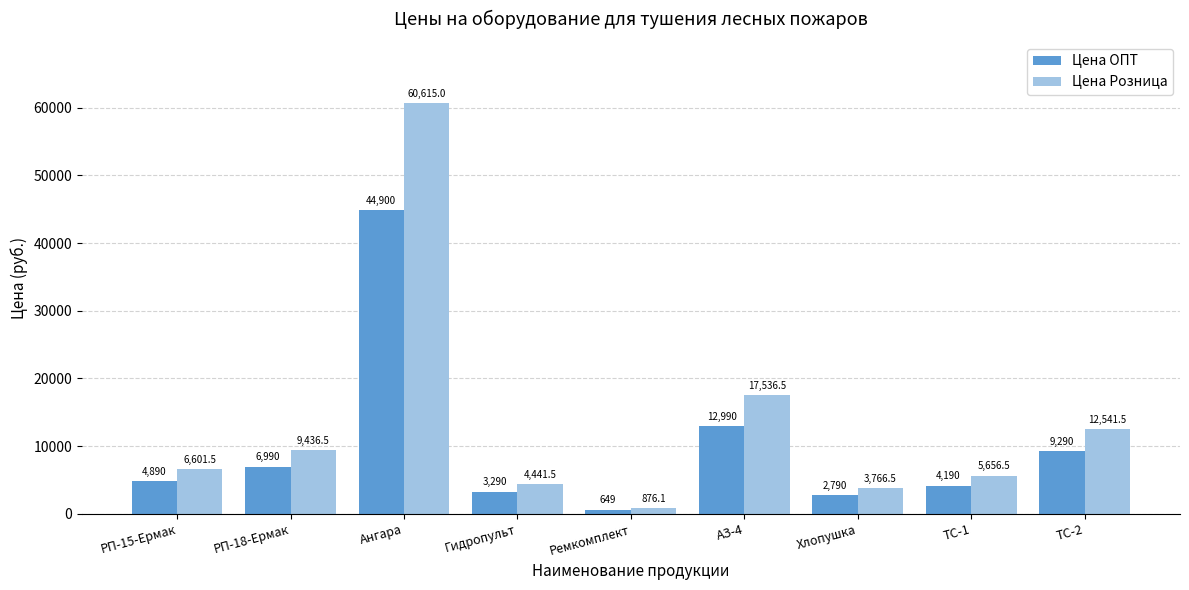

What is the value of the Цена Розница bar at the 9th from the left?

12541.5